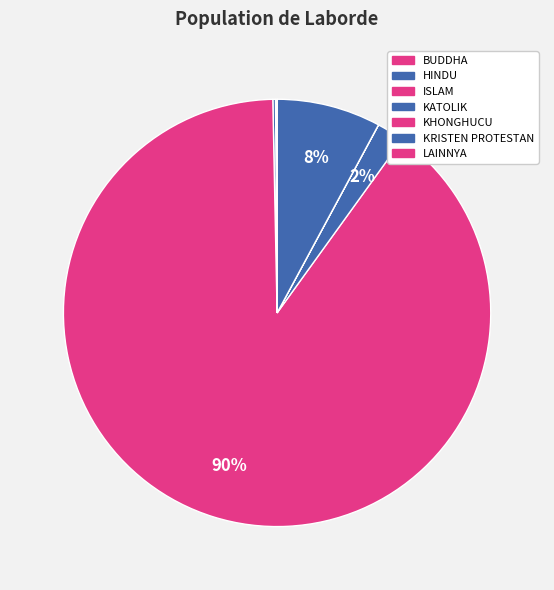

Is there a majority slice in this chart?

Yes